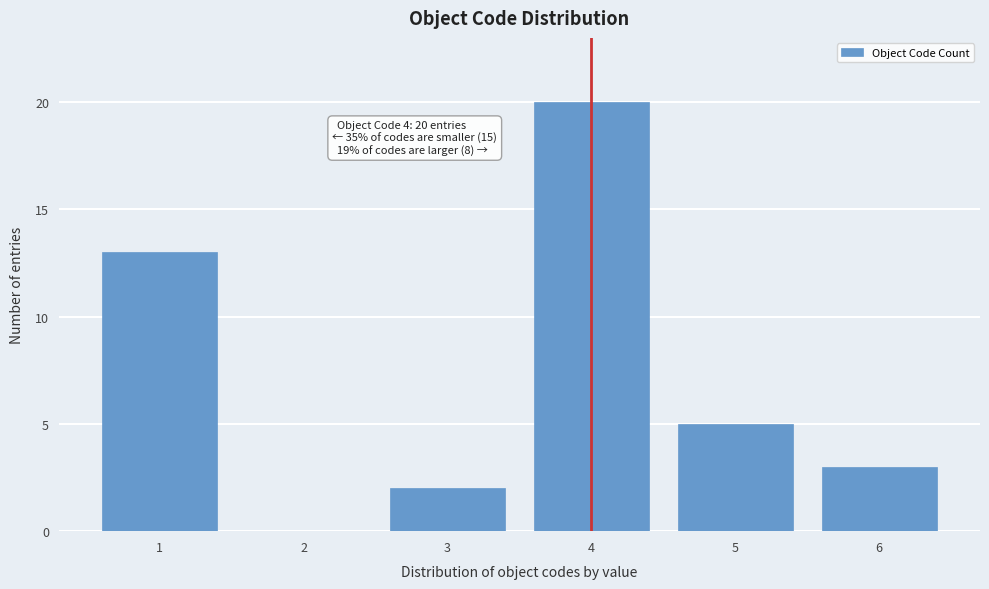

Reading left to right, list all the values displayed in this chart.

1=13	2=0	3=2	4=20	5=5	6=3